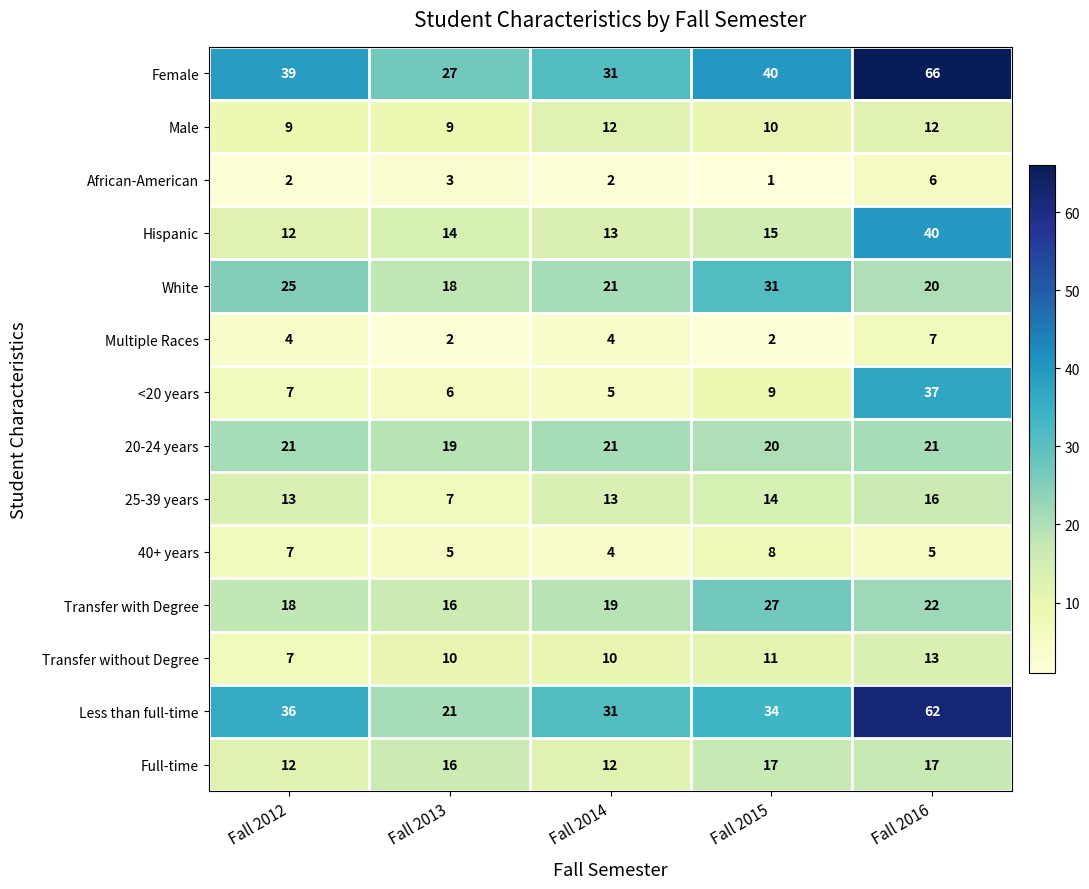

What is the spread (max minus min) of values at Fall 2015?

39